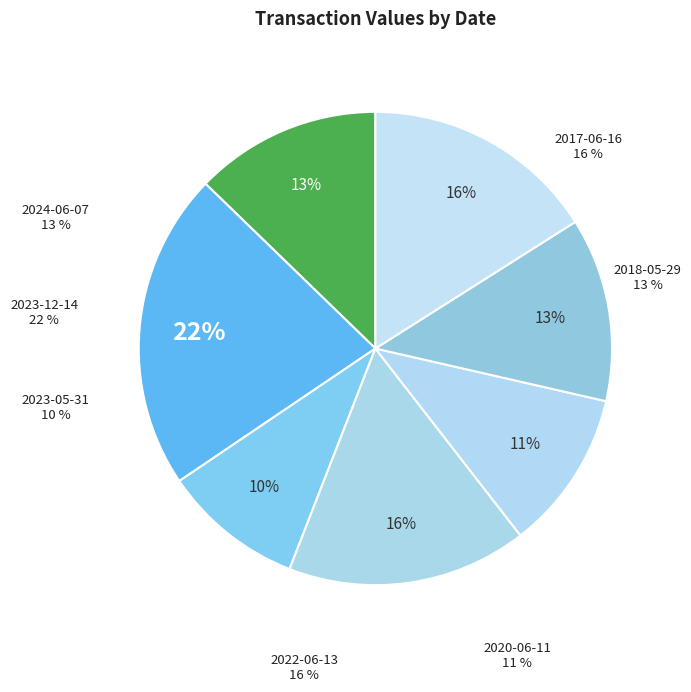

True or false: 2022-06-13 accounts for 31% of the total.

False